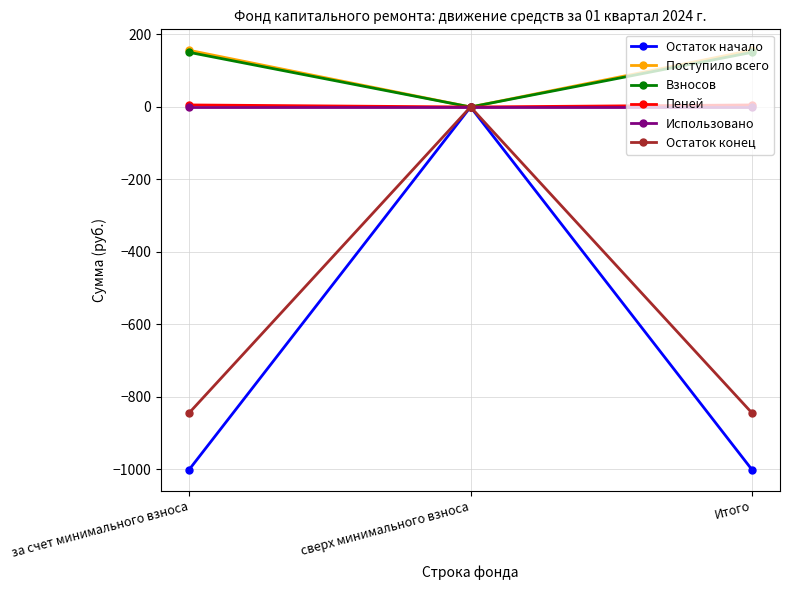

Where does the Остаток конец series first go above -843?

сверх минимального взноса